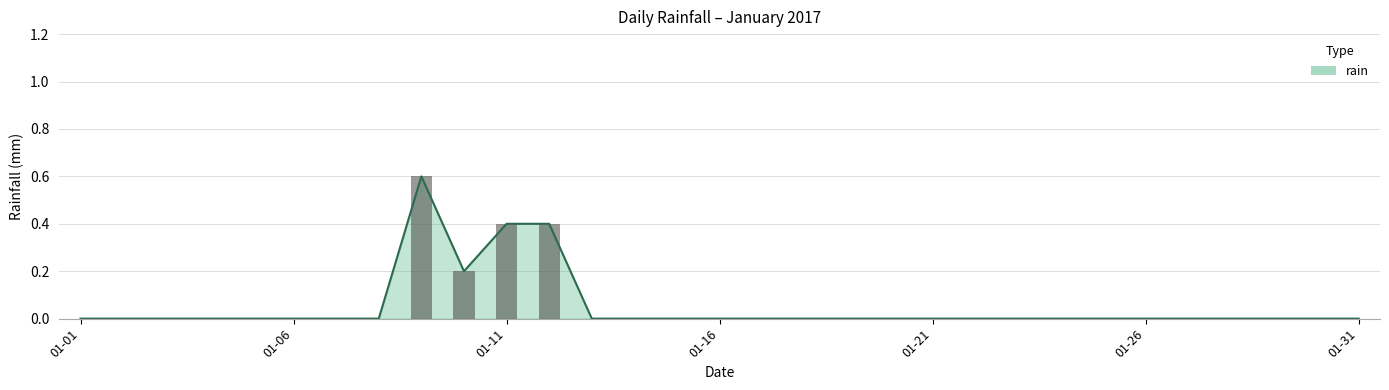

Reading left to right, extract all data points from this chart.

0.0	0.0	0.0	0.0	0.0	0.0	0.0	0.0	0.6	0.2	0.4	0.4	0.0	0.0	0.0	0.0	0.0	0.0	0.0	0.0	0.0	0.0	0.0	0.0	0.0	0.0	0.0	0.0	0.0	0.0	0.0